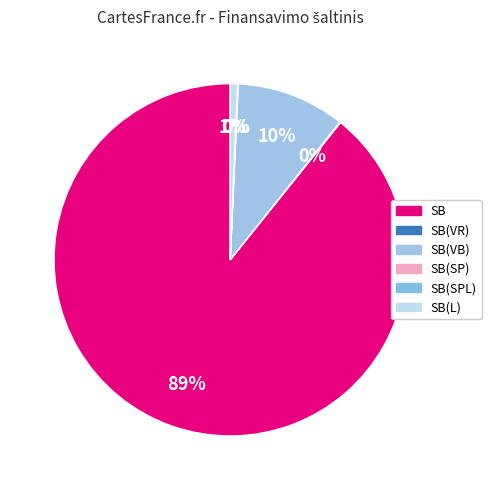

The SB(VR) slice represents 0% of the pie. True or false?

True